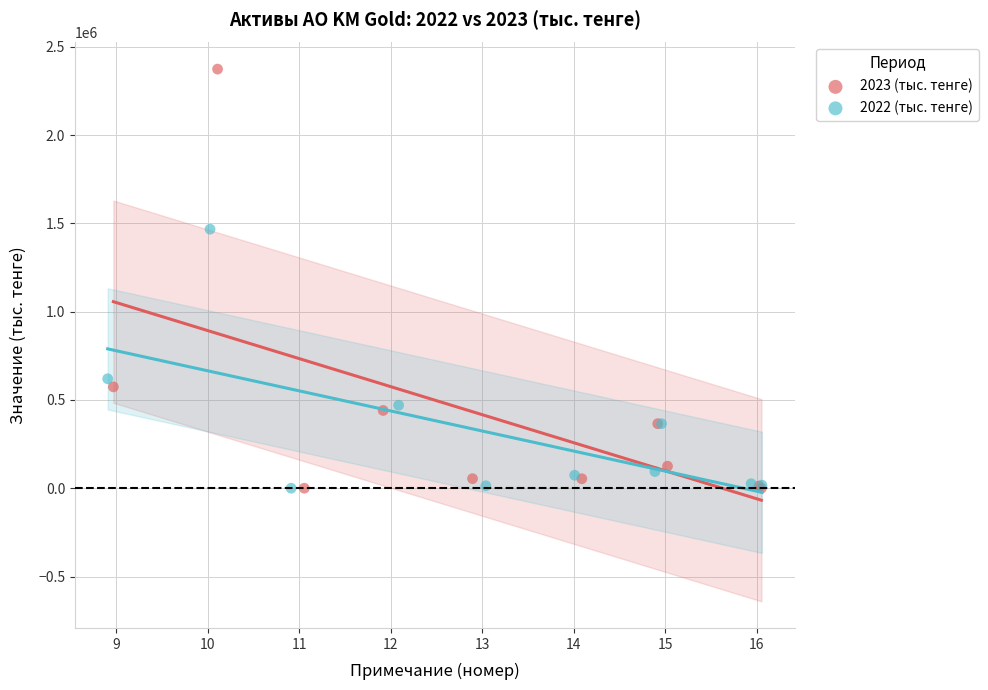

Which series has the widest spread of Y values?

2023 (тыс. тенге)